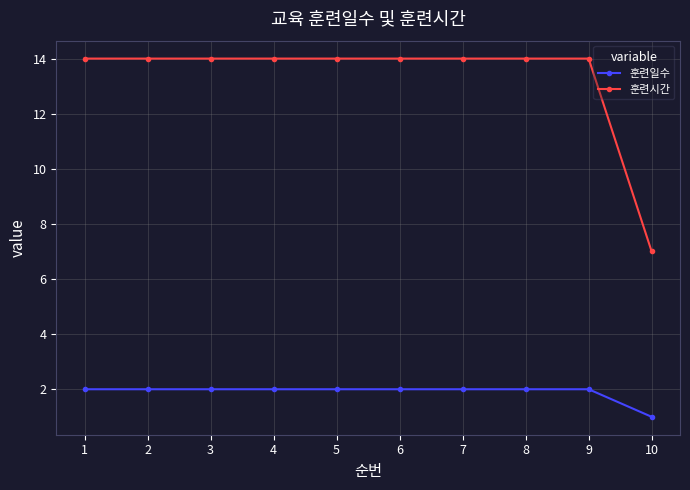

Reading right to left, what are all the values shown in this chart?

훈련일수: 1	2	2	2	2	2	2	2	2	2
훈련시간: 7	14	14	14	14	14	14	14	14	14